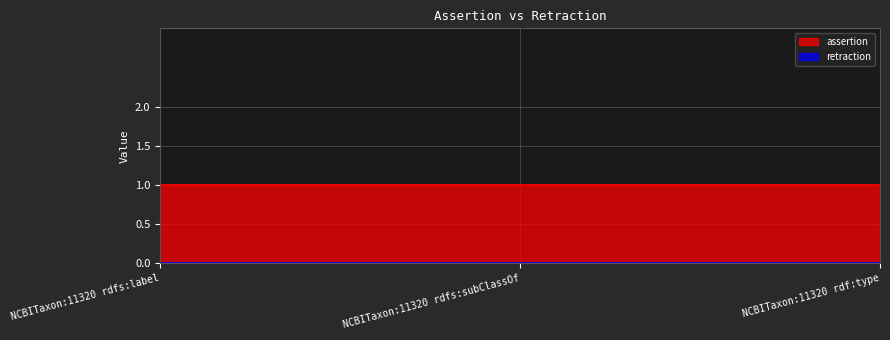

What is the average value of the assertion series?

1